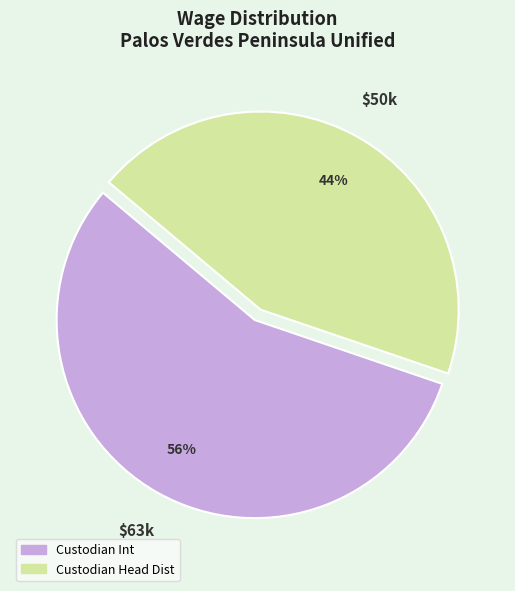

To the nearest percent, what portion does Custodian Head Dist represent?

44%